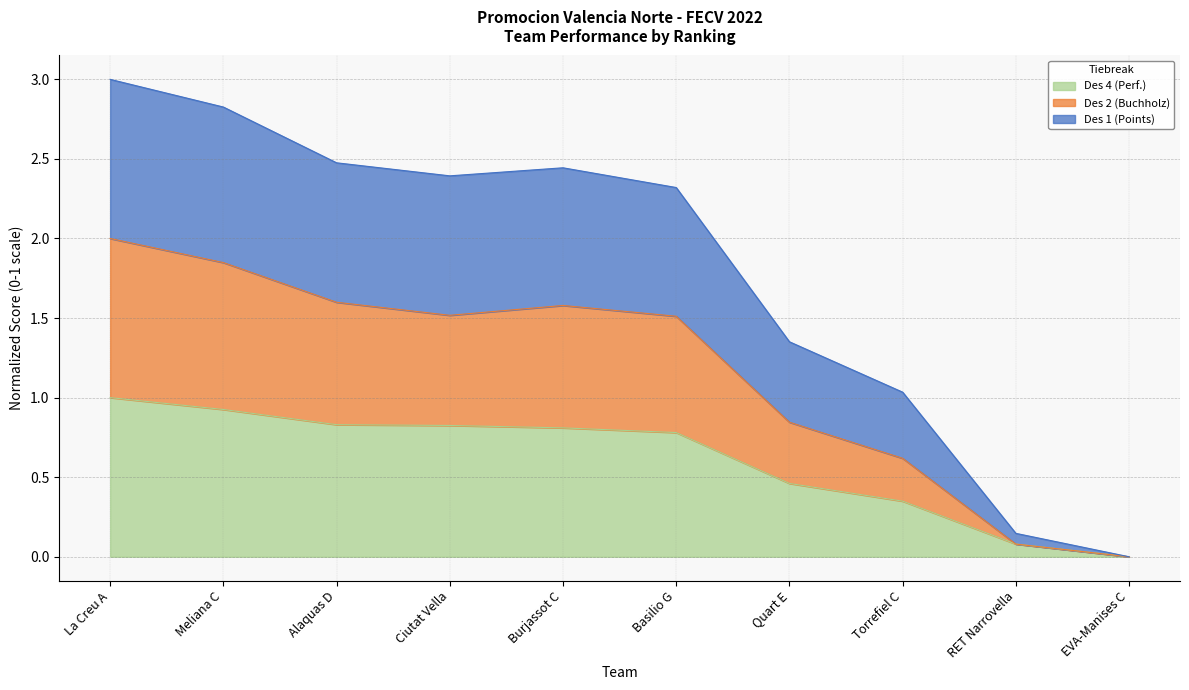

At which category is the sum across all series the highest?

La Creu A